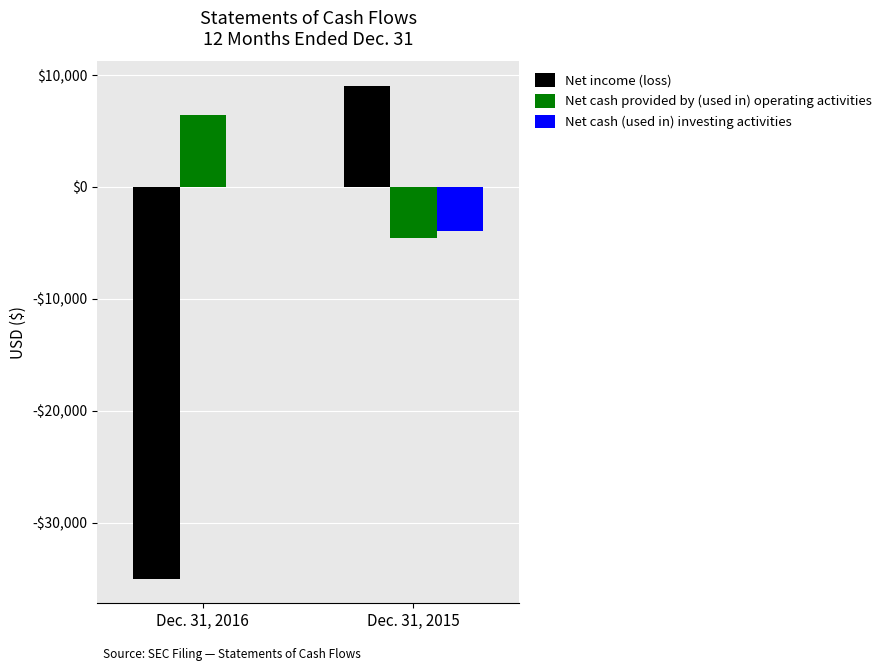

The value of Net cash provided by (used in) operating activities at Dec. 31, 2016 is 6401. True or false?

True